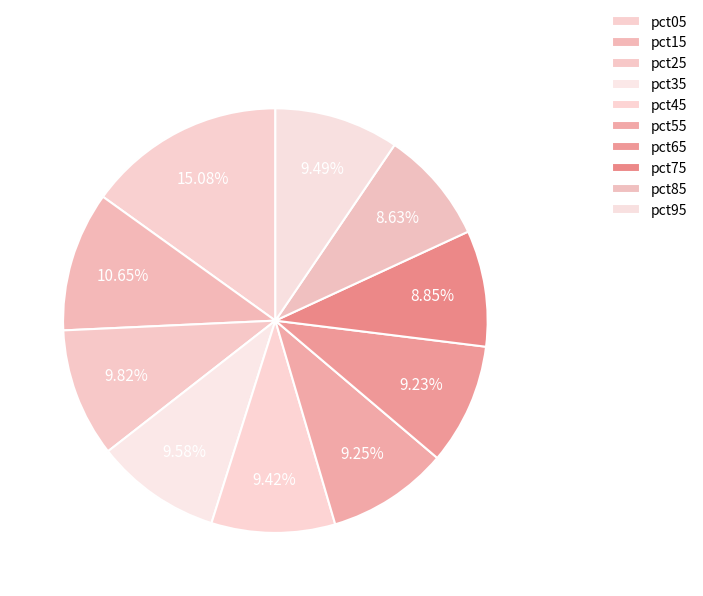

Which has a higher value, pct45 or pct55?

pct45